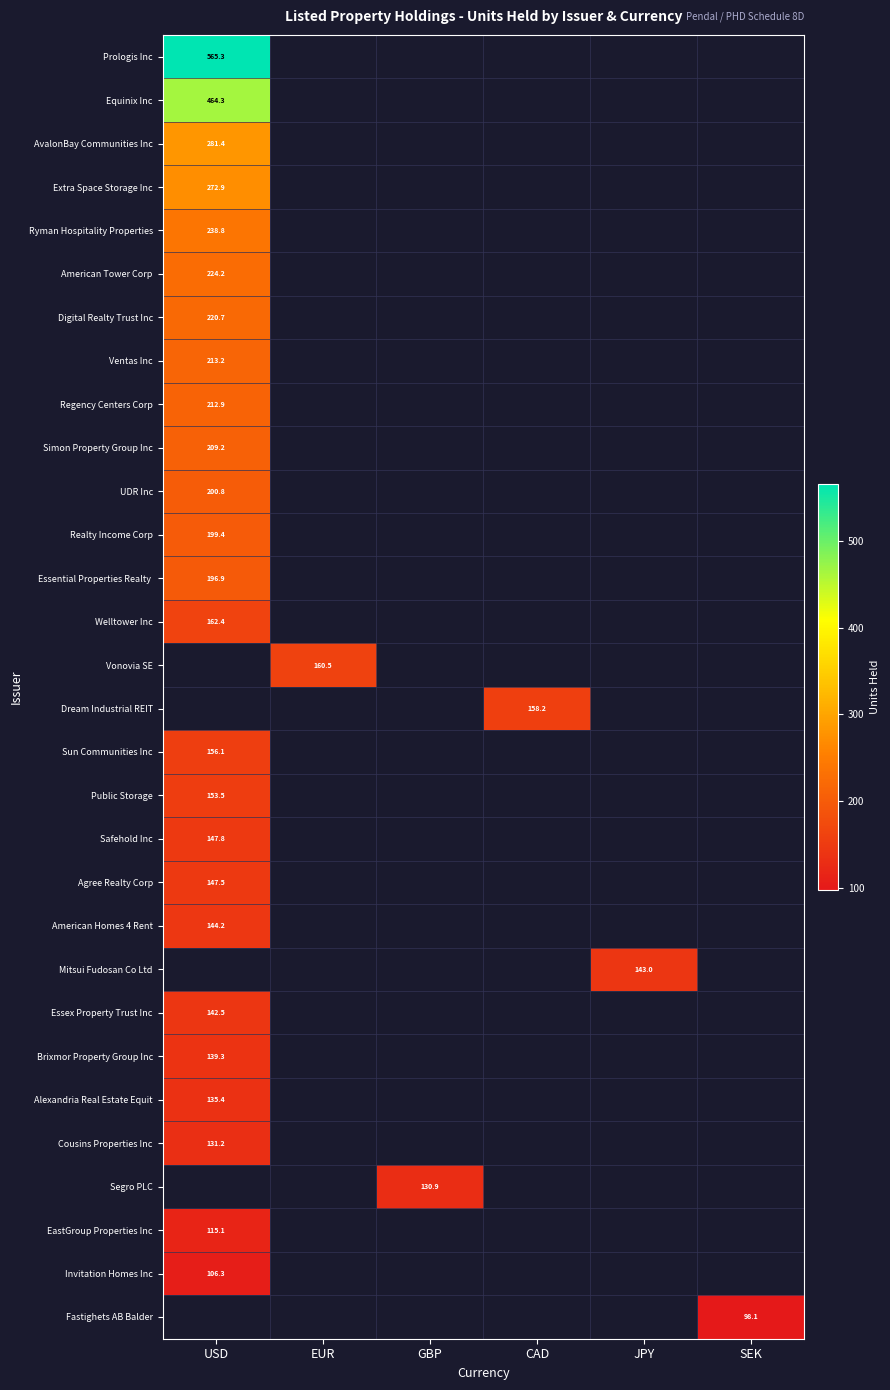

What is the minimum value shown in the chart?

98.1